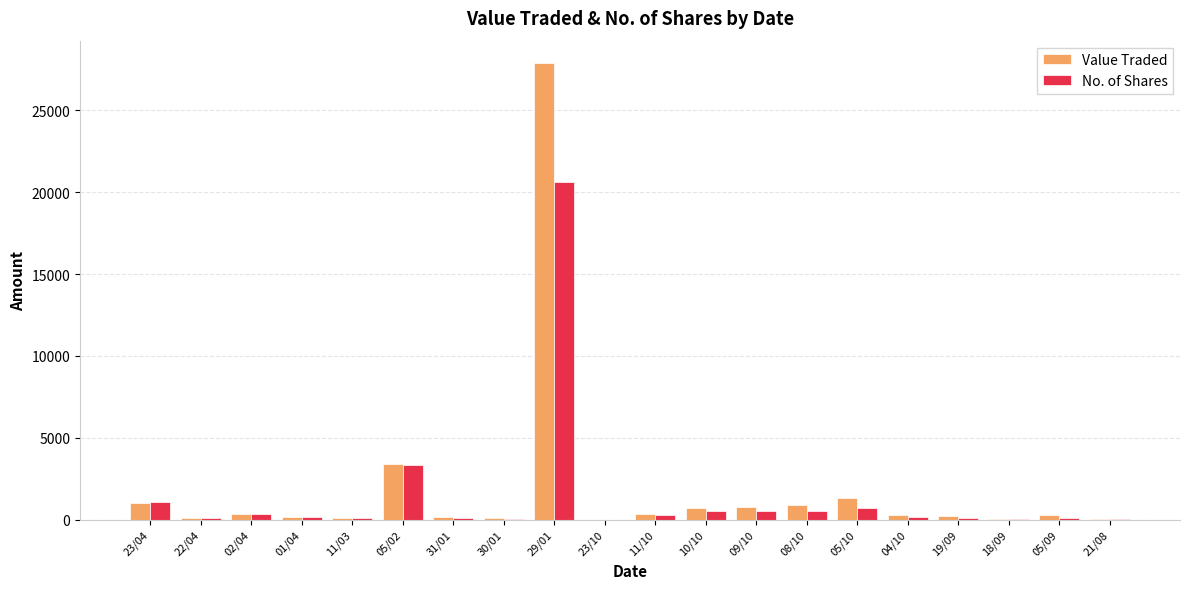

The value of Value Traded at 05/10 is 1318. True or false?

True